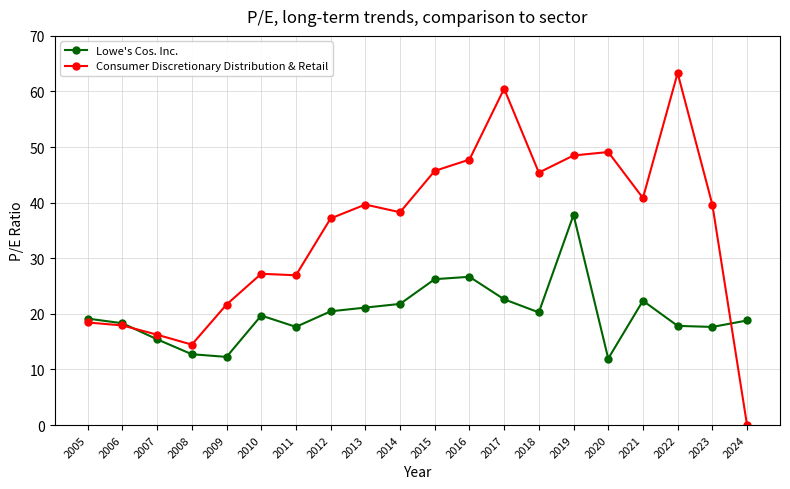

Is the value of Lowe's Cos. Inc. at 2010 greater than the value of Consumer Discretionary Distribution & Retail at 2012?

No